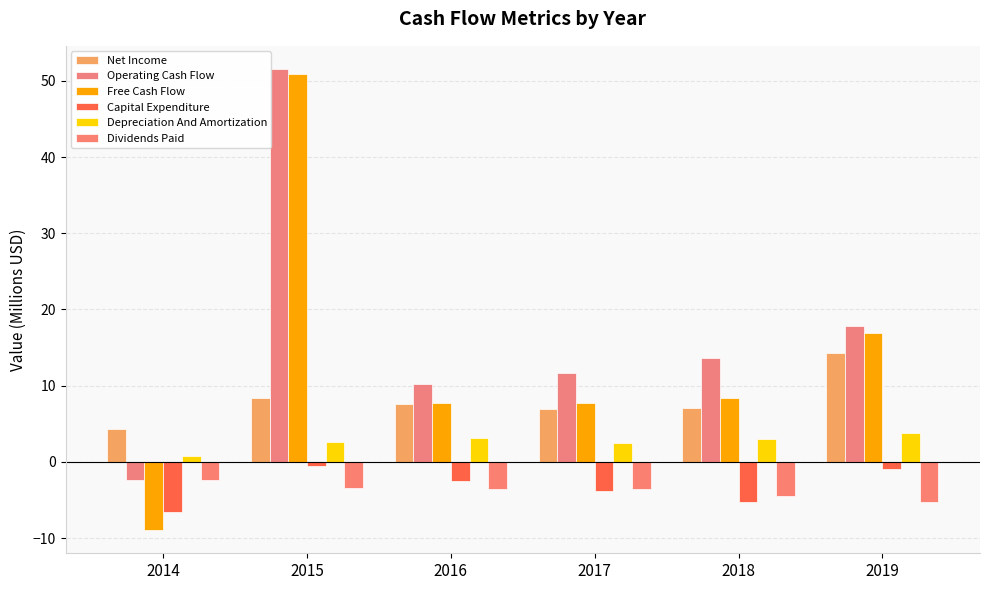

Reading right to left, what are all the values shown in this chart?

Net Income: 14.3	7.1	6.9	7.6	8.4	4.3
Operating Cash Flow: 17.9	13.7	11.6	10.3	51.6	-2.4
Free Cash Flow: 16.9	8.3	7.8	7.7	51.0	-9.0
Capital Expenditure: -0.9	-5.3	-3.8	-2.5	-0.6	-6.6
Depreciation And Amortization: 3.7	3.0	2.5	3.1	2.6	0.8
Dividends Paid: -5.2	-4.5	-3.6	-3.6	-3.5	-2.3